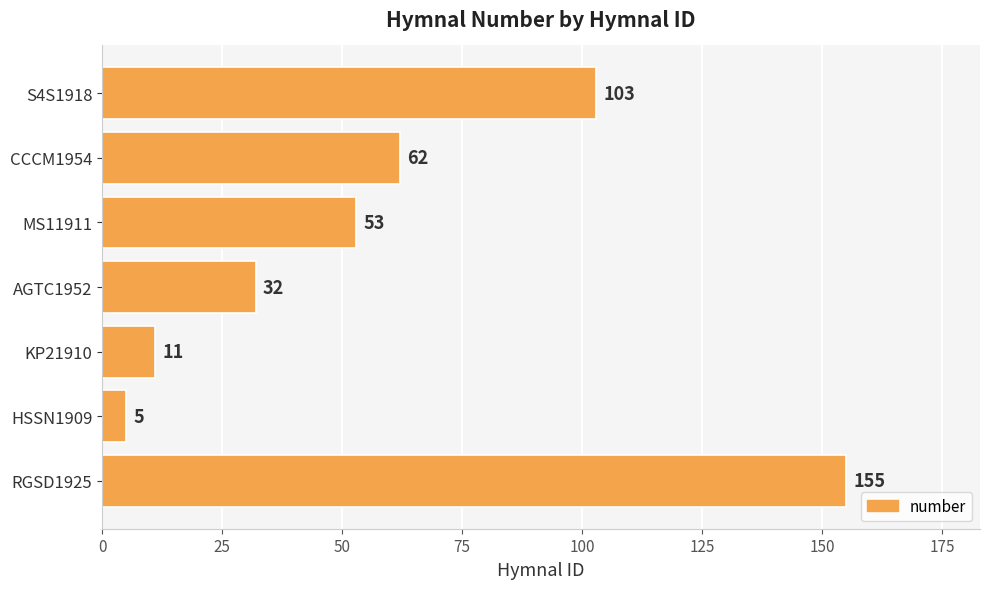

What is the ratio of the value at S4S1918 to the value at HSSN1909?

20.6